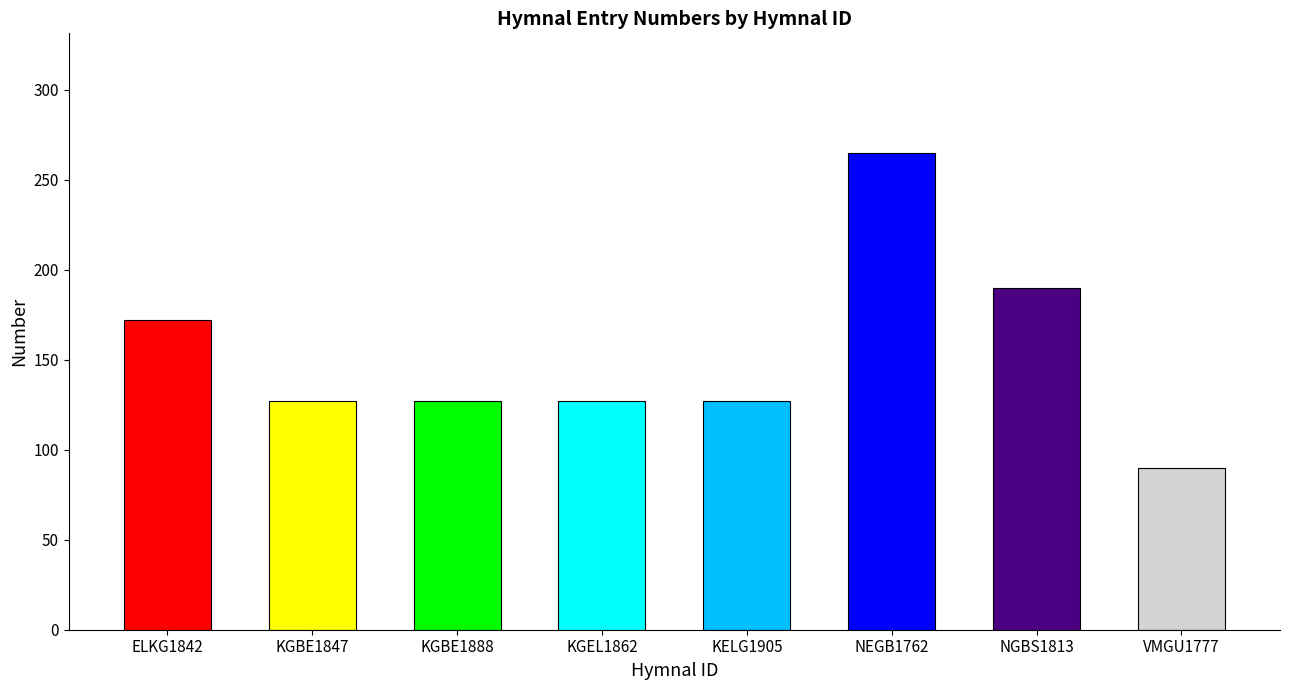

Where is the data nearest to the value 177?

ELKG1842